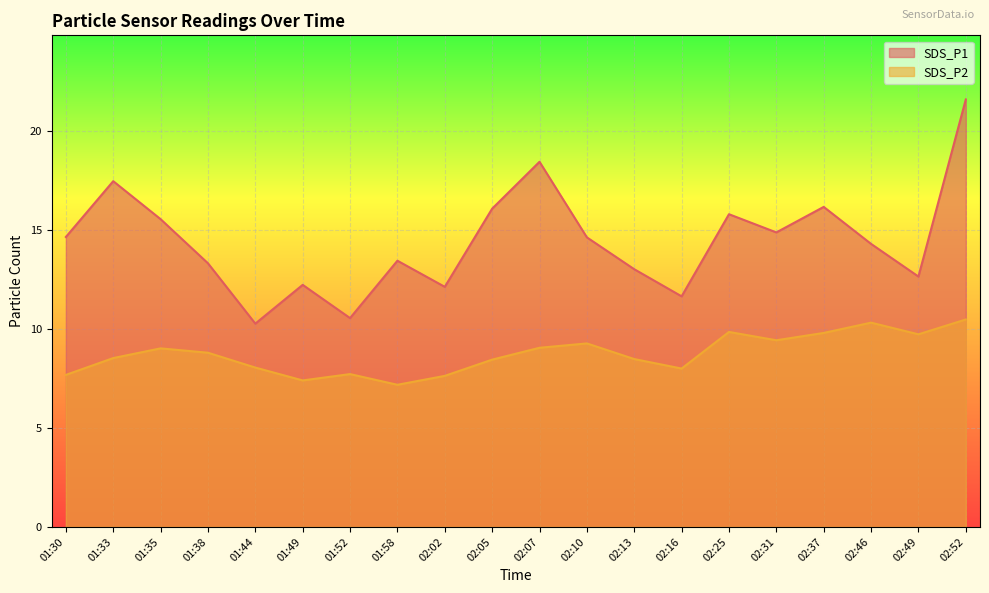

At which label is SDS_P1 closest to 15?

02:31